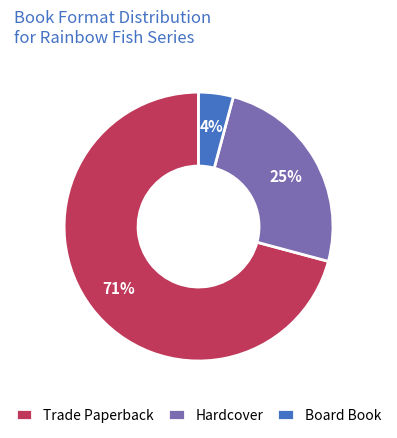

True or false: Board Book accounts for 4% of the total.

True